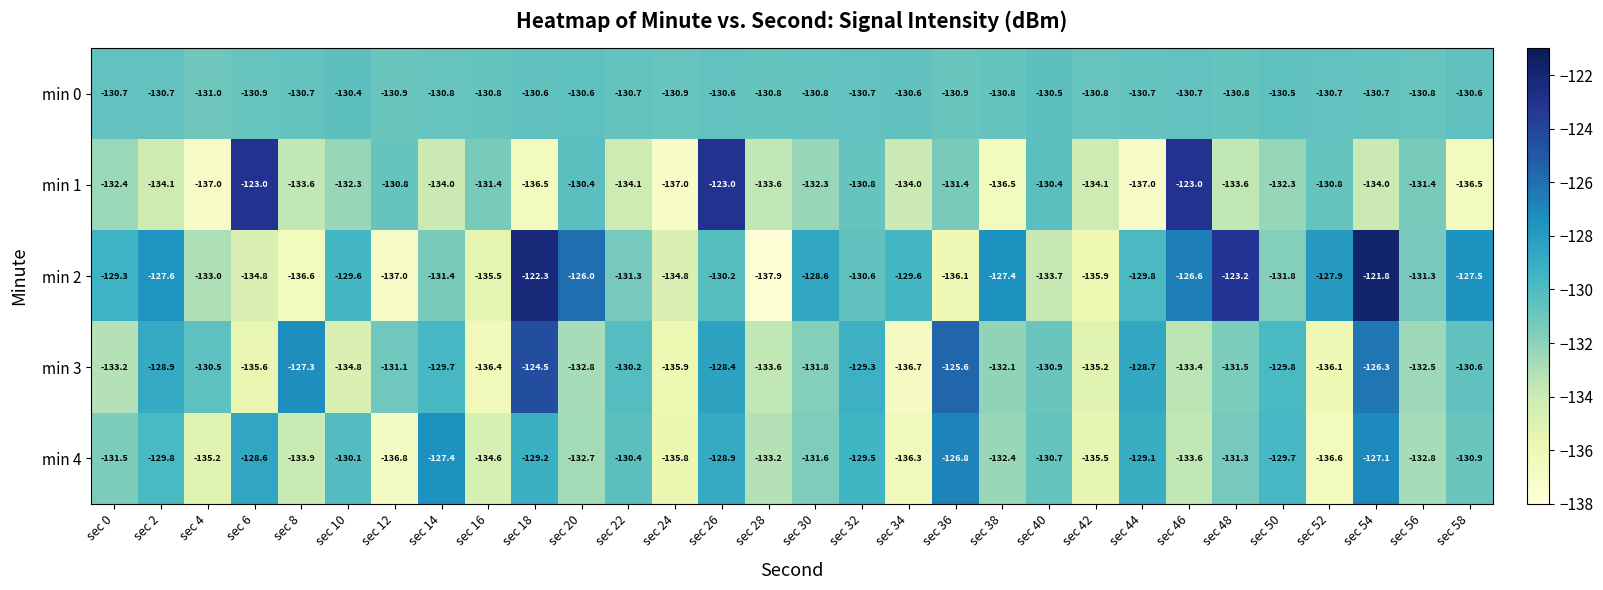

At which label does min 4 reach its peak?

sec 36